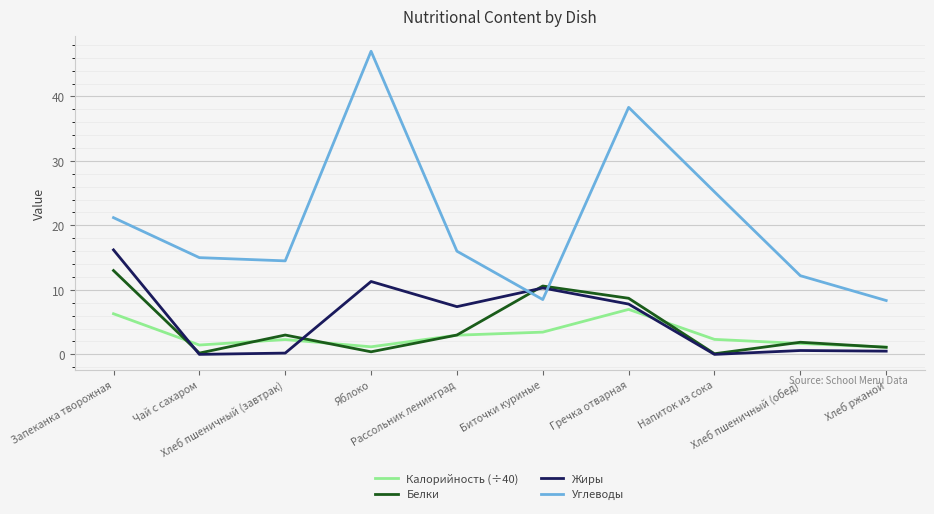

Is it true that Калорийность (÷40) equals 1.2 at Яблоко?

True